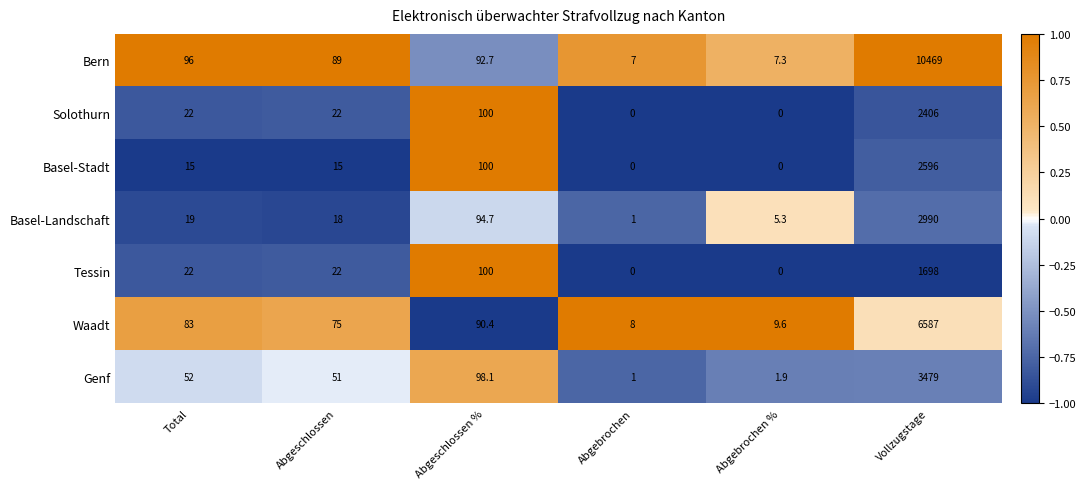

Which series has the widest spread of values?

Bern